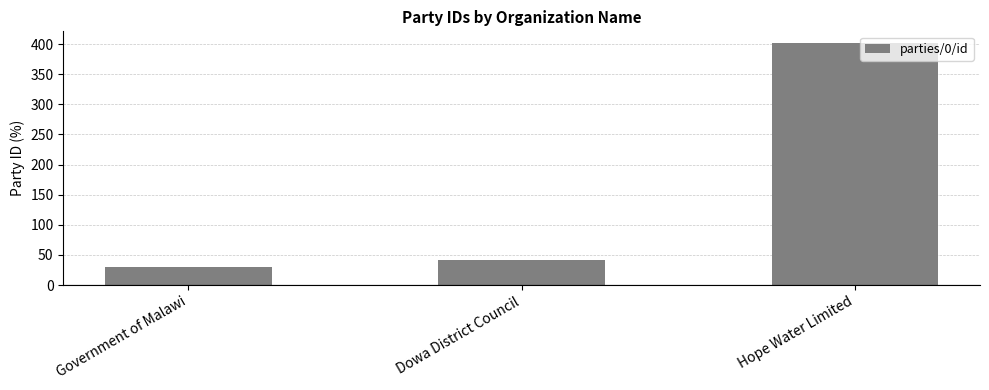

Where is the data nearest to the value 215?

Dowa District Council